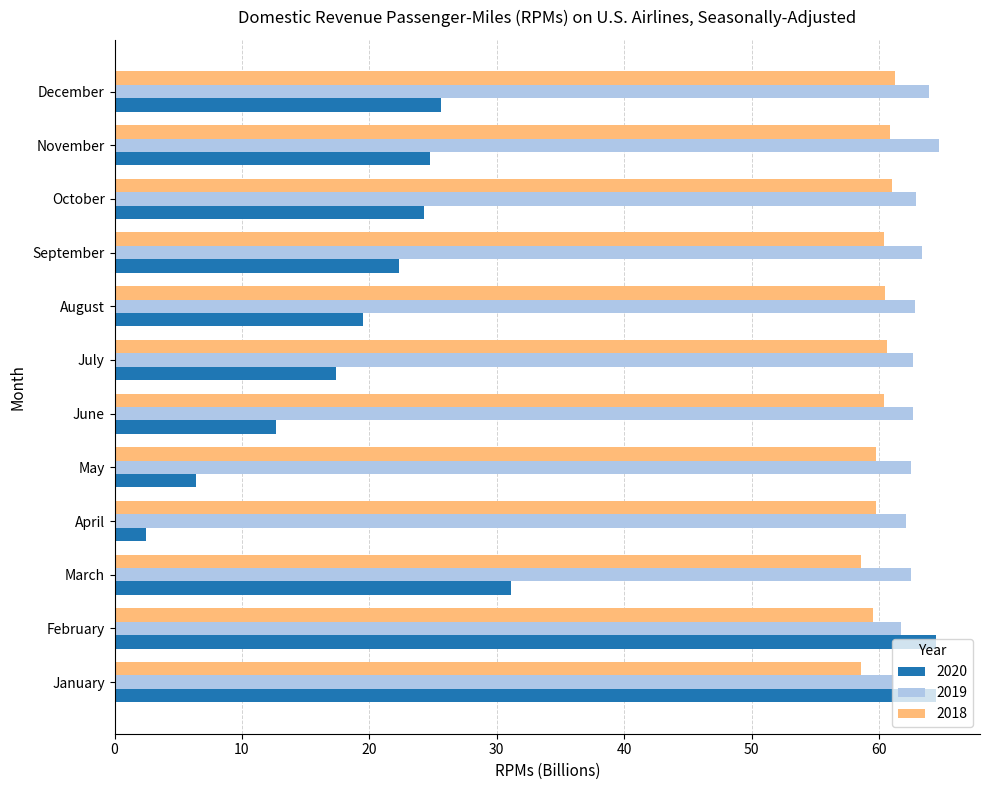

The 2020 series shows 64.5 at February. True or false?

True